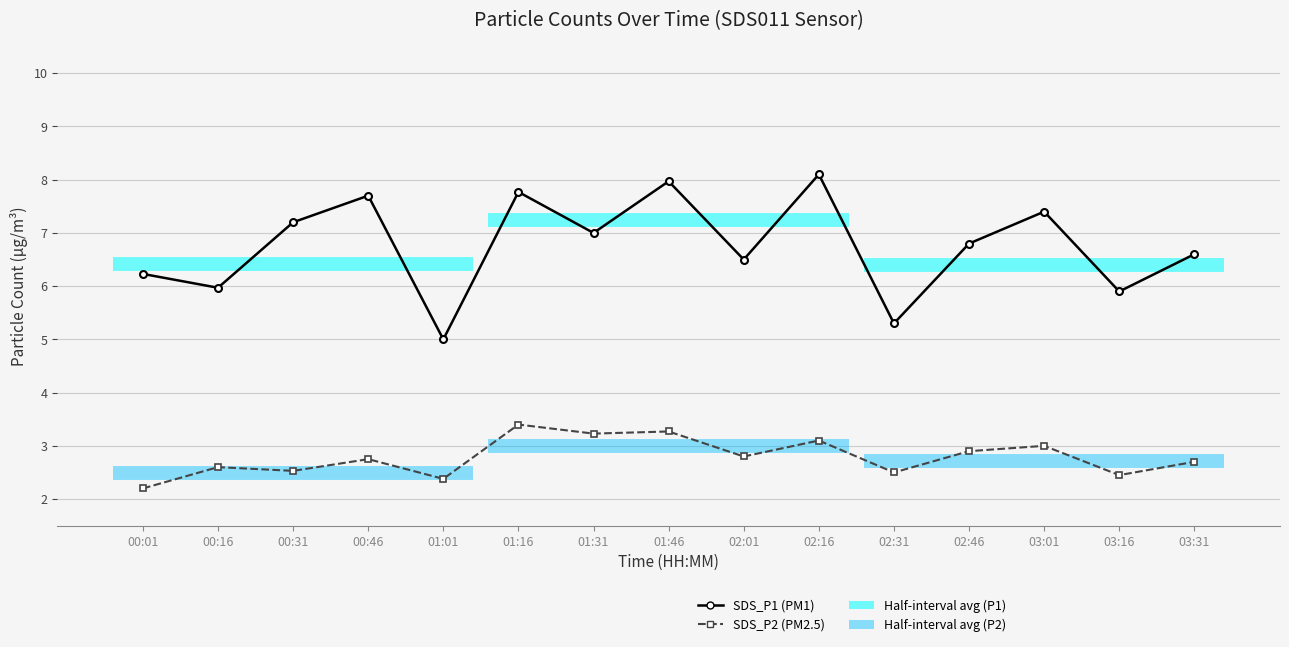

What is the value of the SDS_P2 point at the 13th from the left?

3.0